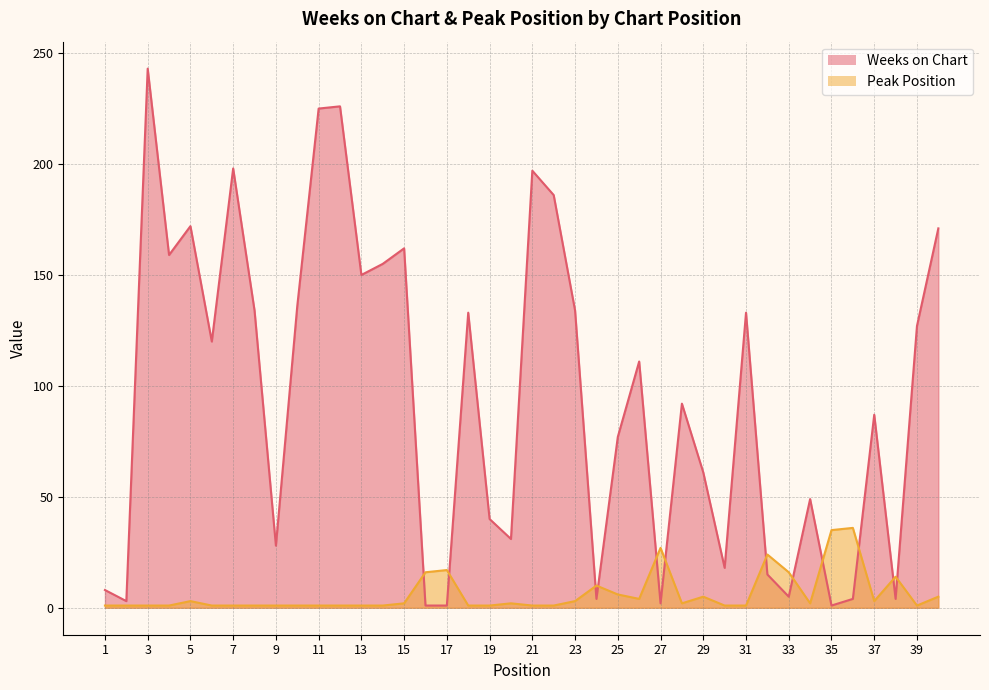

Reading left to right, extract all data points from this chart.

Weeks on Chart: 1=8	2=3	3=243	4=159	5=172	6=120	7=198	8=134	9=28	10=136	11=225	12=226	13=150	14=155	15=162	16=1	17=1	18=133	19=40	20=31	21=197	22=186	23=134	24=4	25=77	26=111	27=2	28=92	29=61	30=18	31=133	32=15	33=5	34=49	35=1	36=4	37=87	38=4	39=127	40=171
Peak Position: 1=1	2=1	3=1	4=1	5=3	6=1	7=1	8=1	9=1	10=1	11=1	12=1	13=1	14=1	15=2	16=16	17=17	18=1	19=1	20=2	21=1	22=1	23=3	24=10	25=6	26=4	27=27	28=2	29=5	30=1	31=1	32=24	33=16	34=2	35=35	36=36	37=3	38=14	39=1	40=5